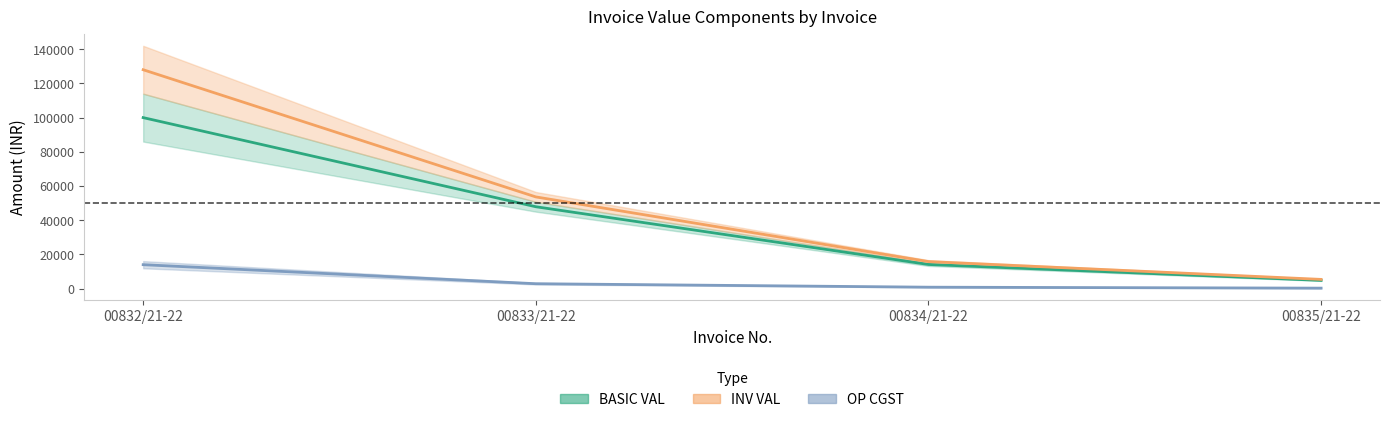

At which label does INV VAL reach its peak?

00832/21-22